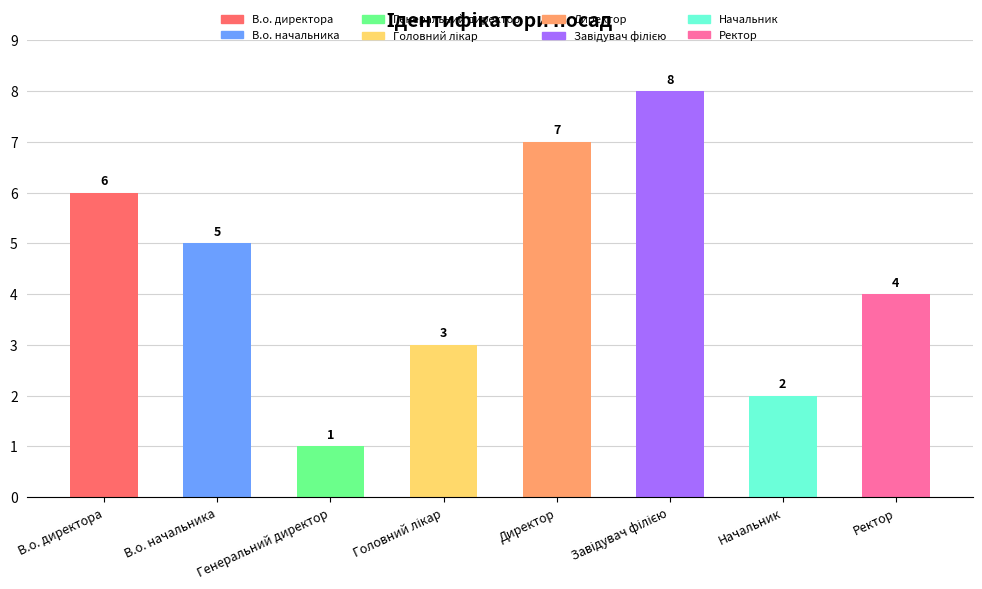

What value does the data have at Головний лікар?

3